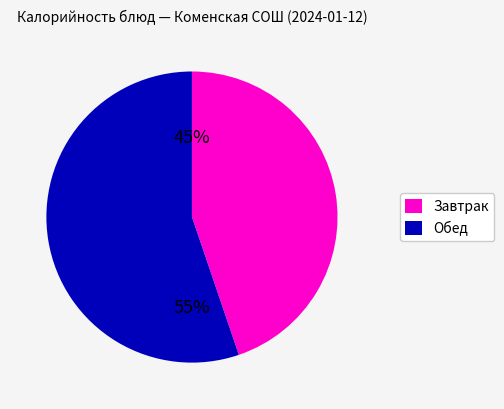

Between Обед and Завтрак, which is larger?

Обед